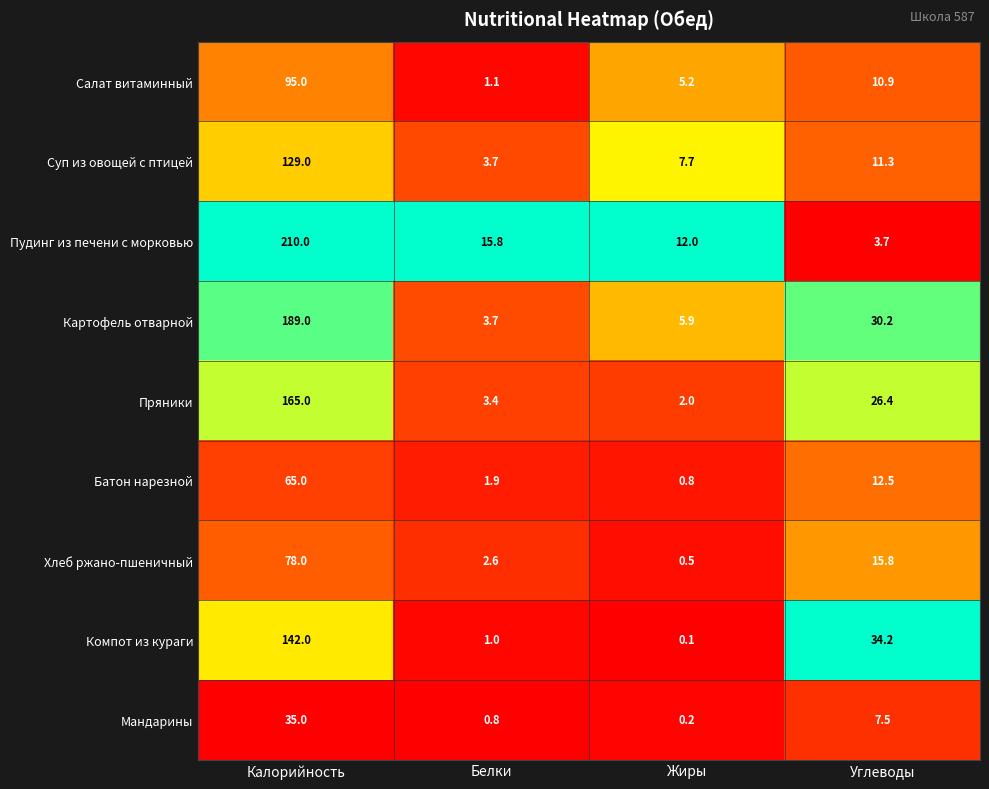

List the series in order of their peak value, highest first.

Пудинг из печени с морковью, Картофель отварной, Пряники, Компот из кураги, Суп из овощей с птицей, Салат витаминный, Хлеб ржано-пшеничный, Батон нарезной, Мандарины